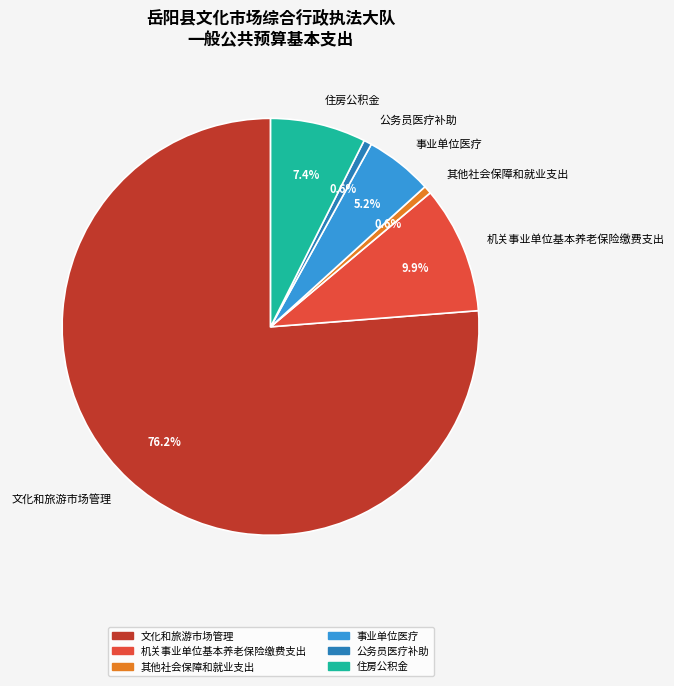

Count the number of slices in the pie.

6